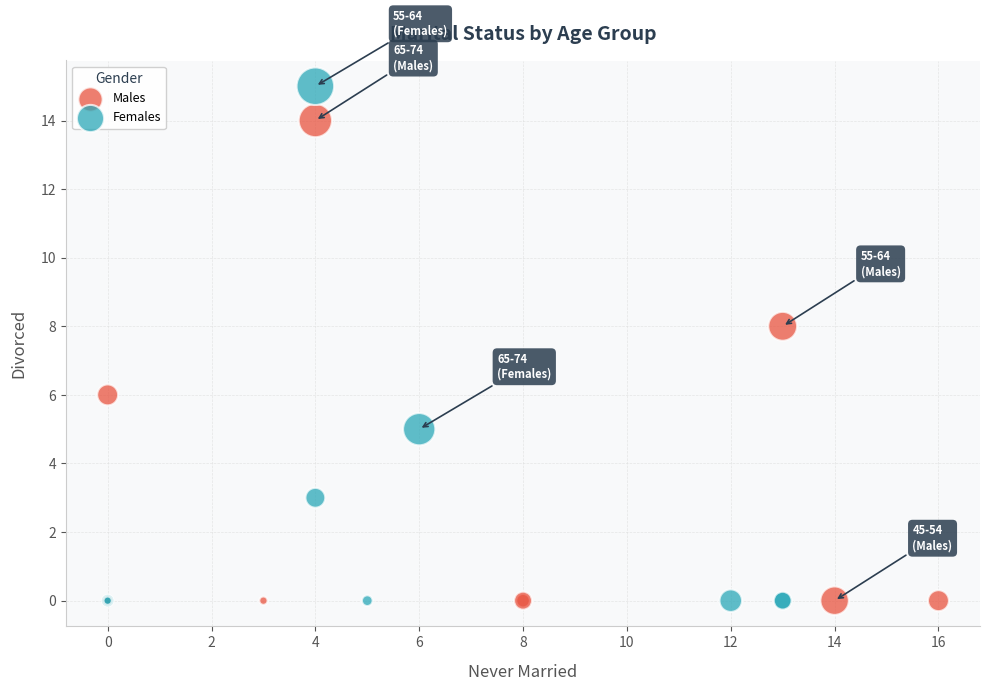

Which series contains the highest Y value?

Females